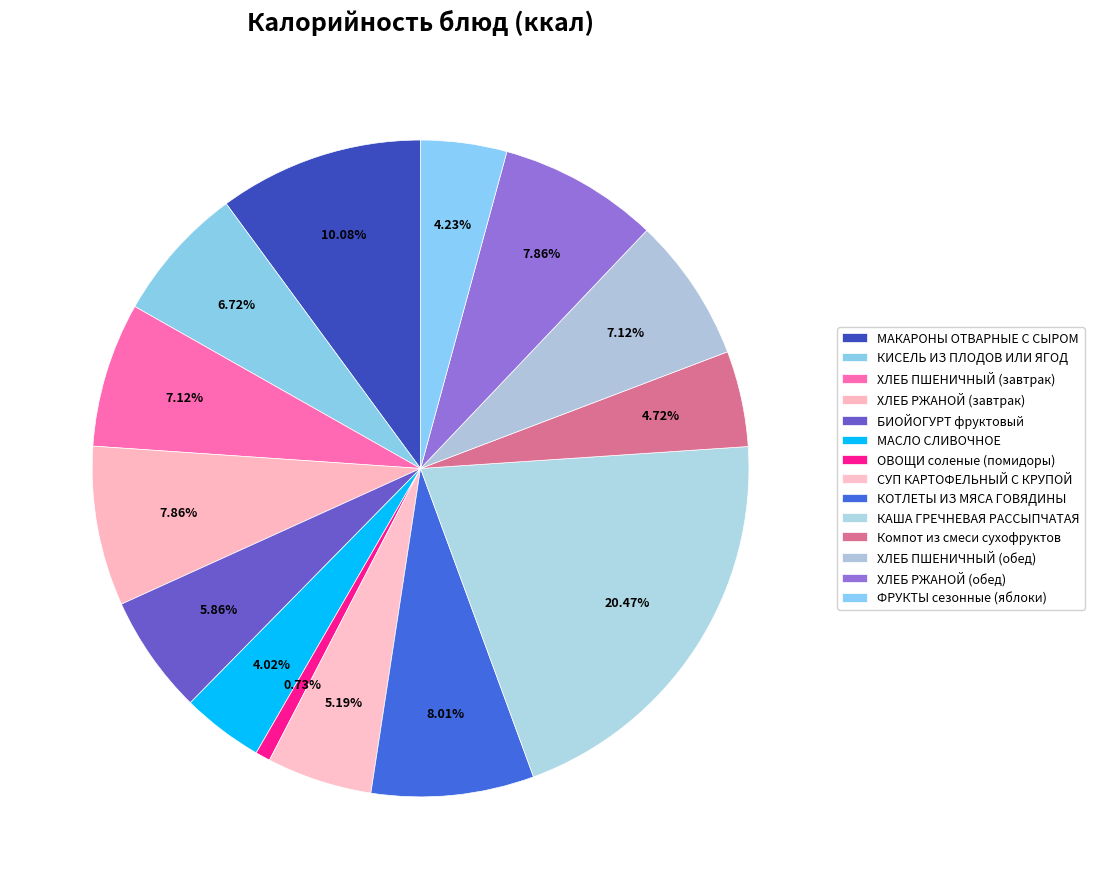

Is ХЛЕБ ПШЕНИЧНЫЙ (обед) the majority of the pie?

No